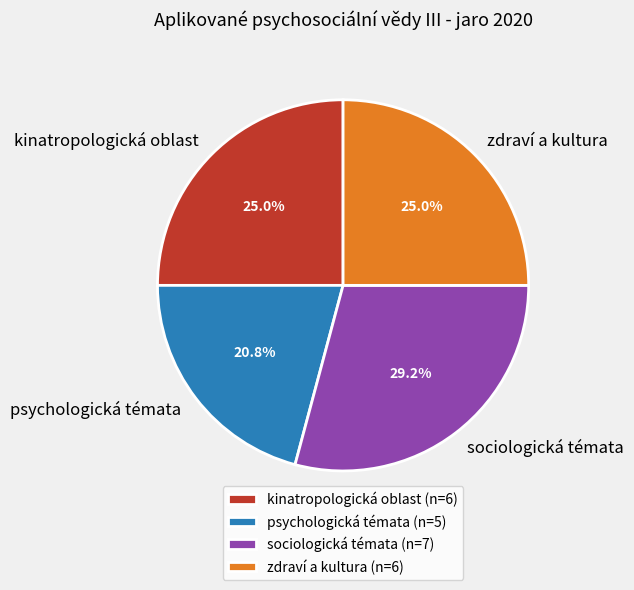

What is the smallest slice in the pie chart?

psychologická témata